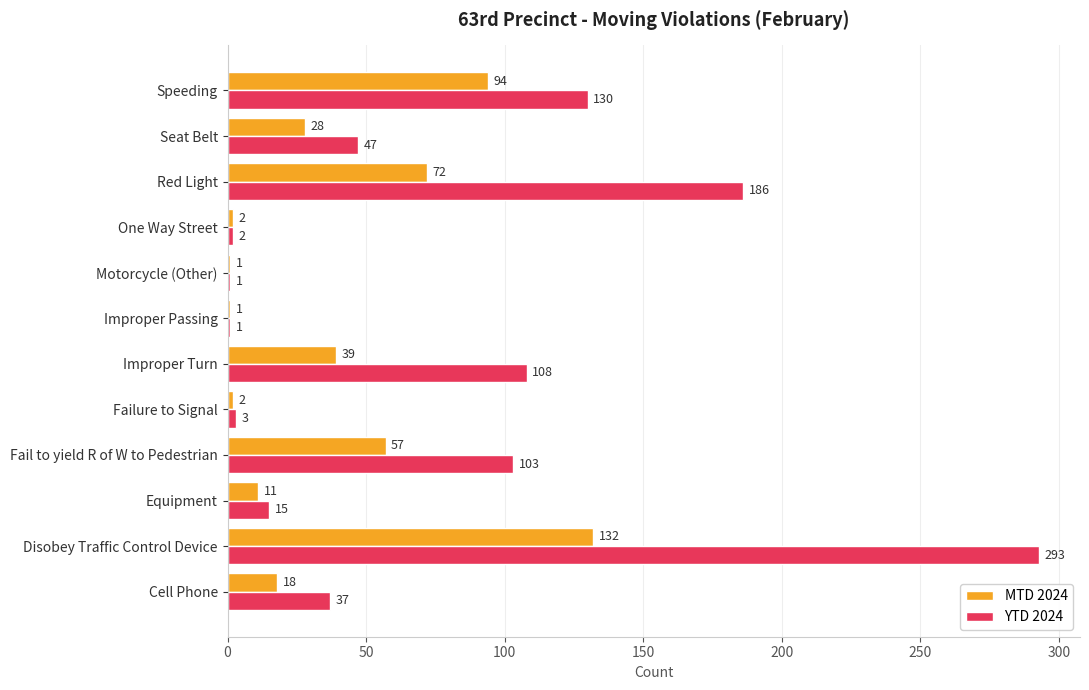

Which series changed the most between Cell Phone and Motorcycle (Other)?

YTD 2024